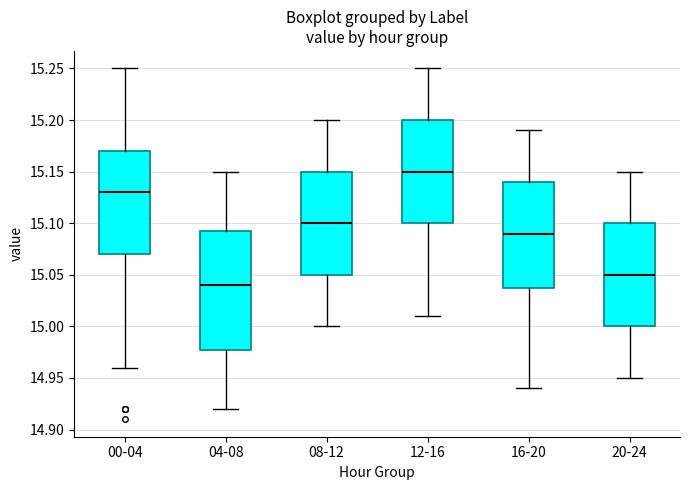

Where does the median line of the box for 04-08 sit on the y-axis? The values are not printed on the chart, so give them approximately, as read against the axis.

15.040